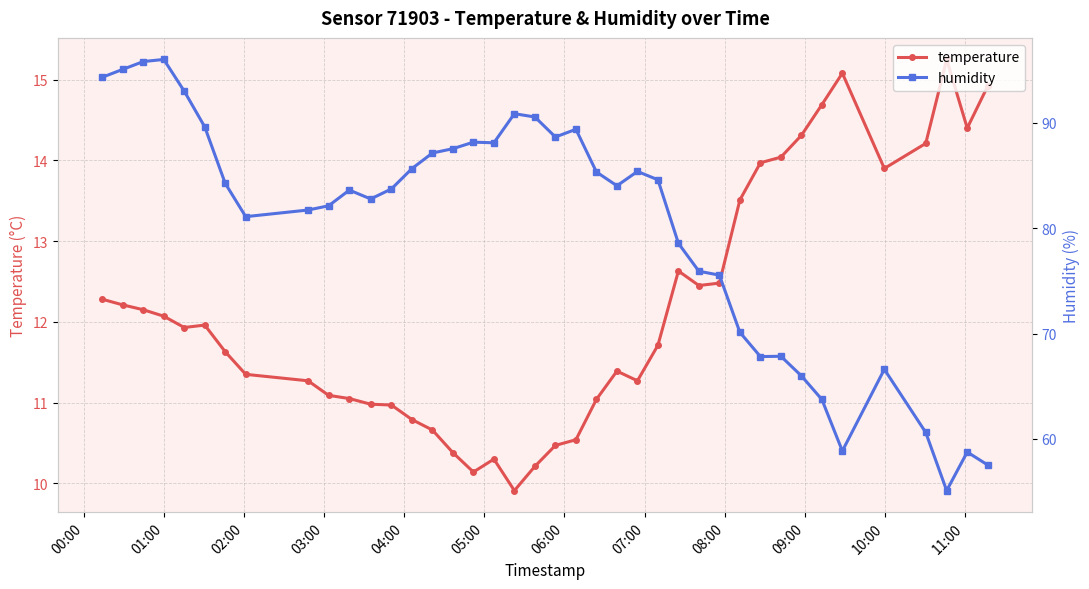

True or false: temperature has more than 1 interior local peaks.

True